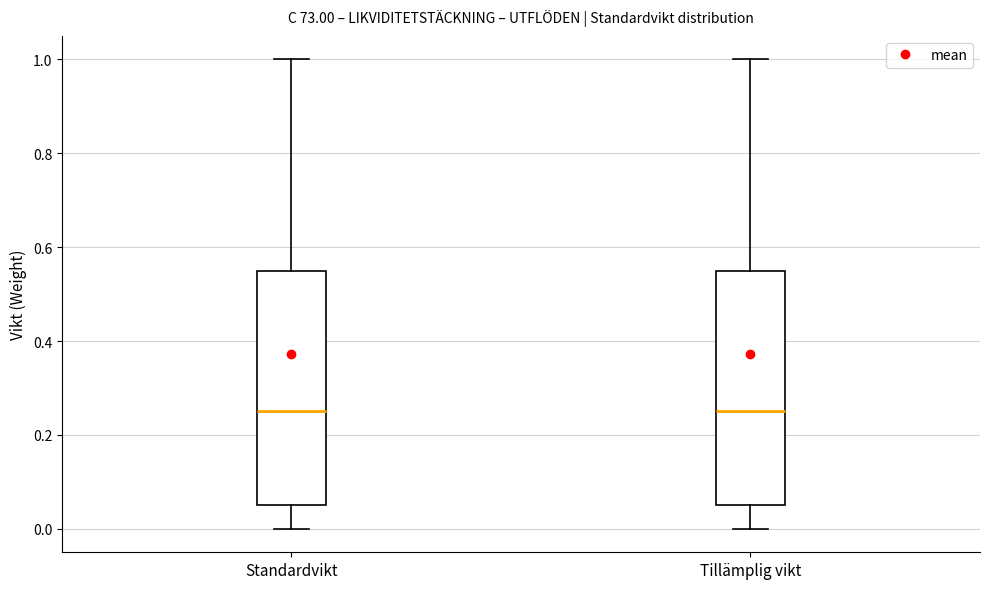

Reading left to right, read every box against the y-axis: the position of its median line, the range the box covers, and the ends of its whiskers. The values are not printed on the chart, so give them approximately, as read against the axis.

Standardvikt: median 0.26, box 0.06 to 0.56, whiskers 0.00 to 1.00
Tillämplig vikt: median 0.26, box 0.06 to 0.56, whiskers 0.00 to 1.00